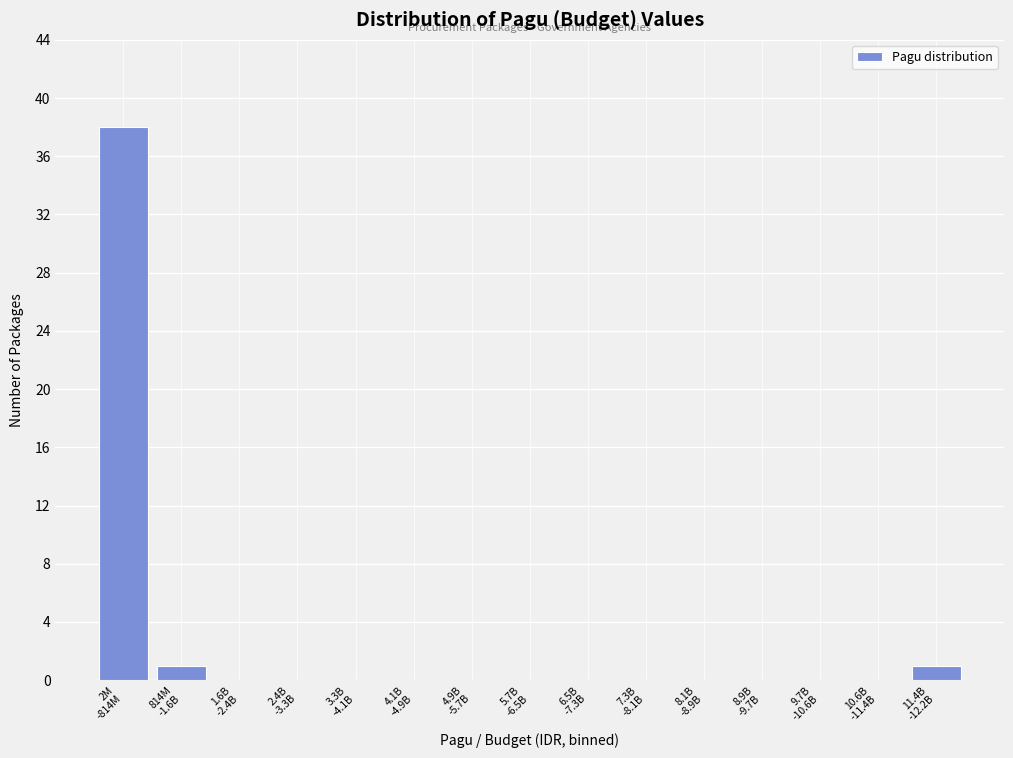

What is the sum of all values?

40